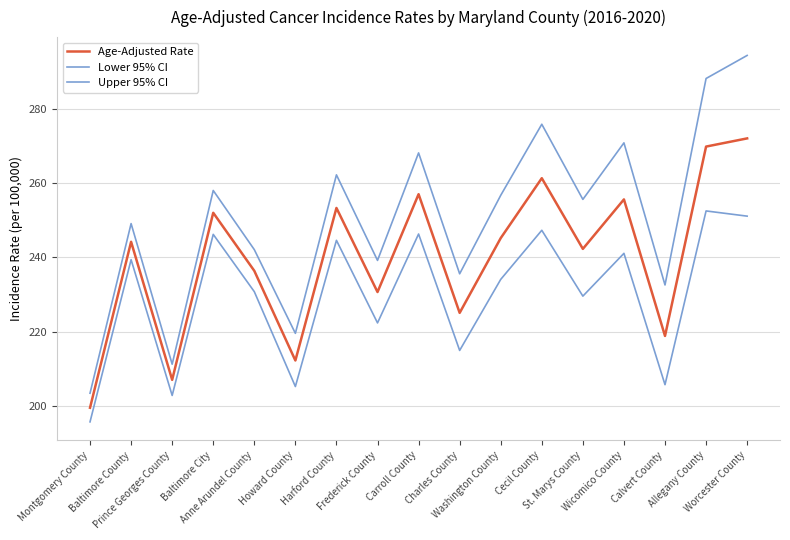

What is the smallest value displayed?

195.8